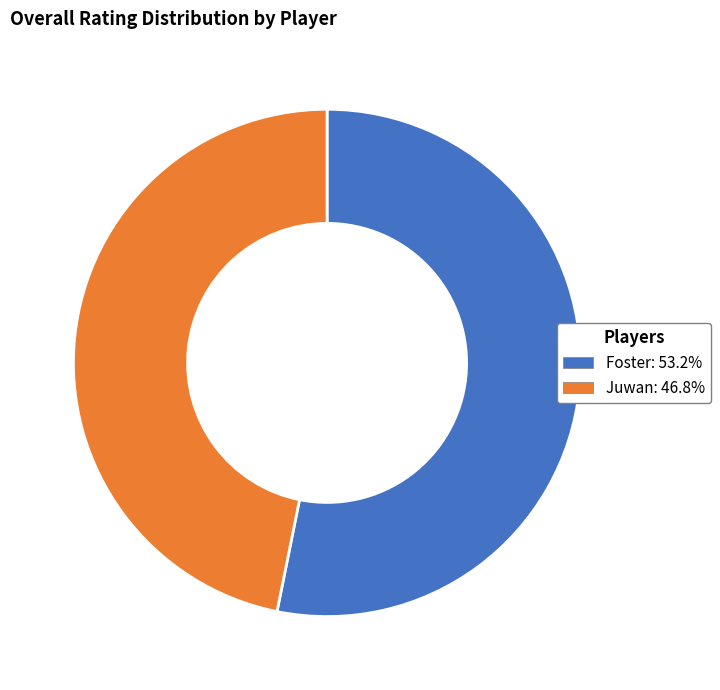

Which has a higher value, Juwan or Foster?

Foster